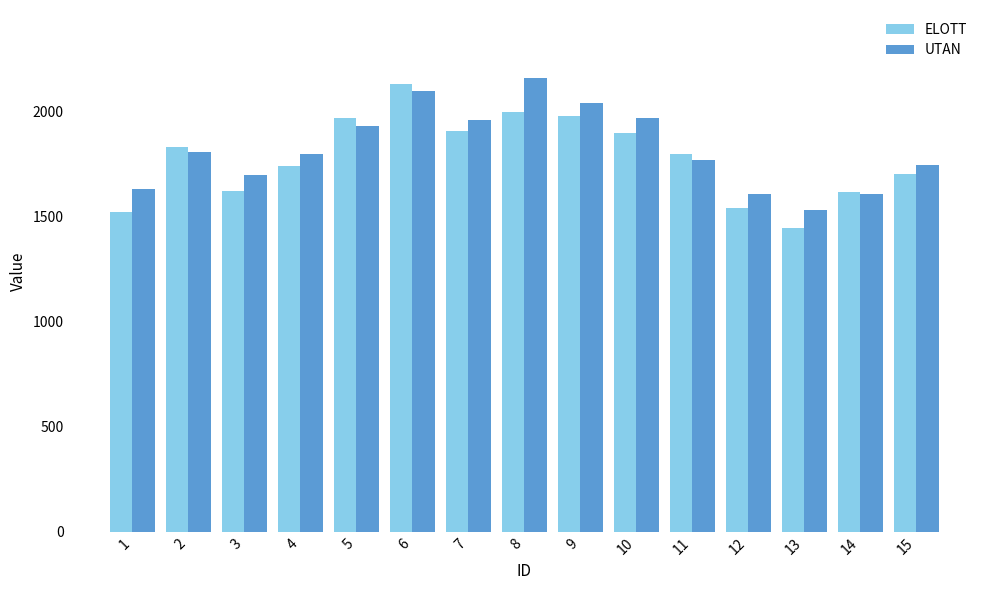

What is the smallest value displayed?

1448